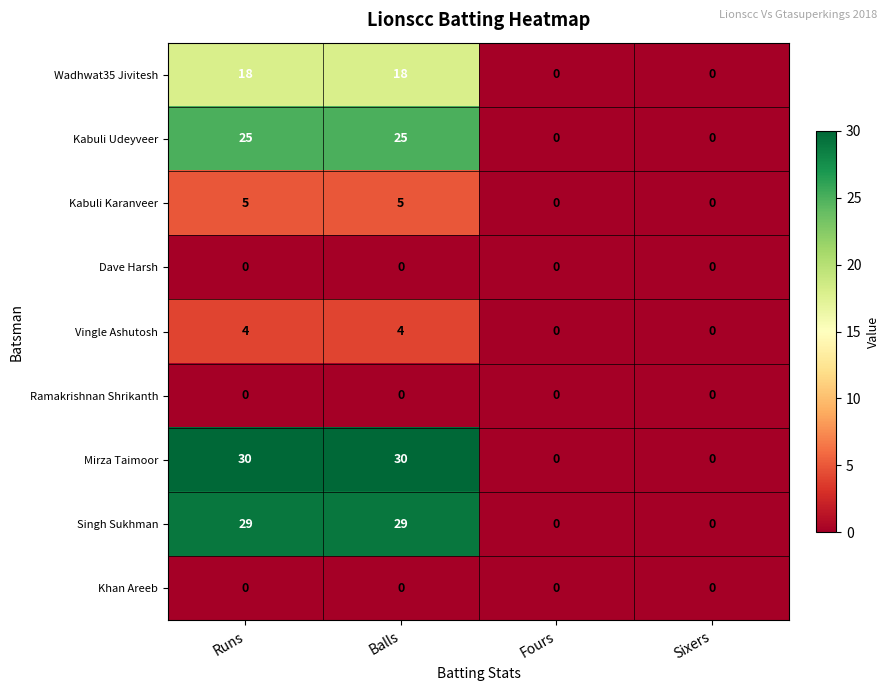

Count the Singh Sukhman values in the range 0 to 29.

4